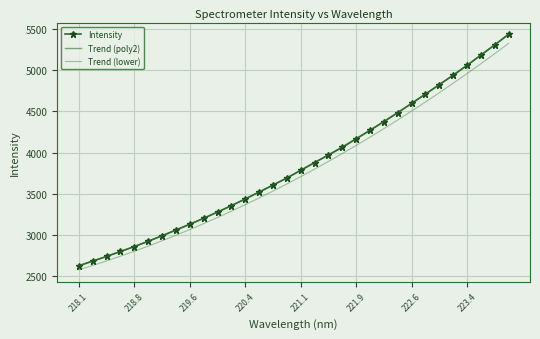

How many lines are shown in the chart?

3